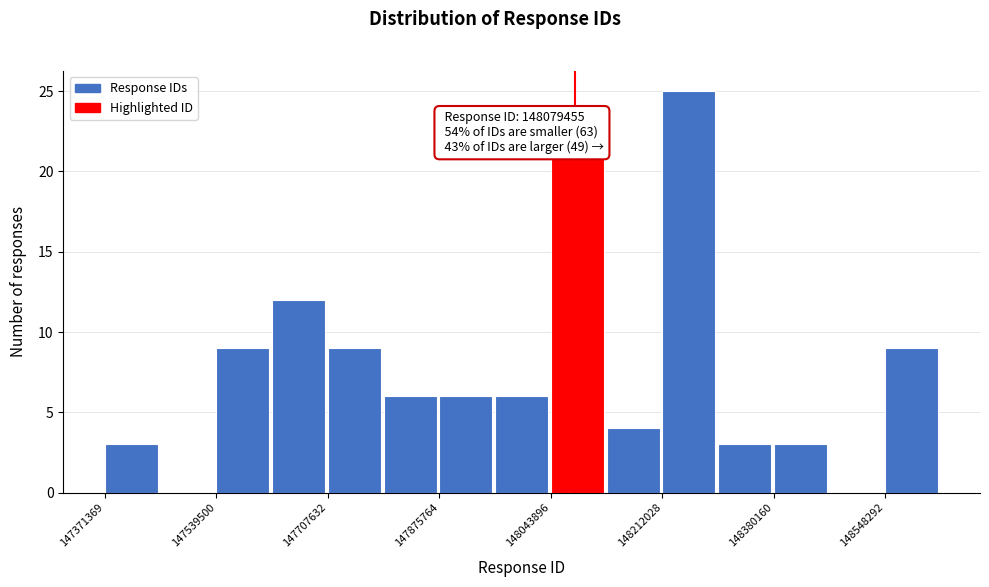

Over which range of the x-axis is the bar tallest?

148220000 to 148300000